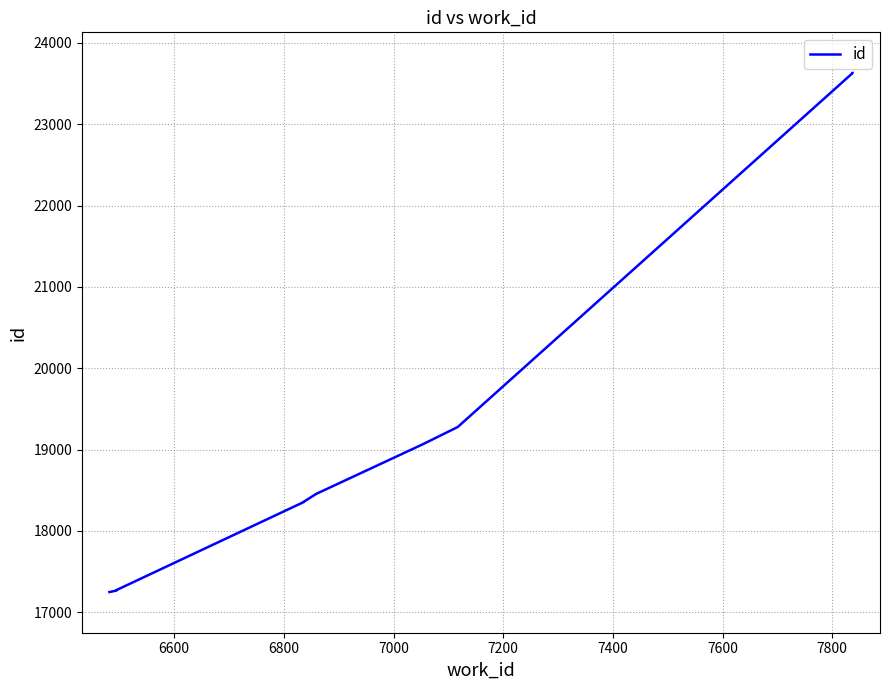

Does the chart display data point markers on the line(s)?

No